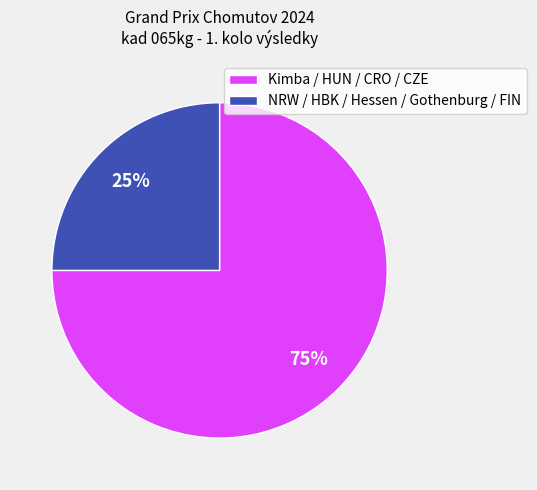

Is it true that NRW / HBK / Hessen / Gothenburg / FIN is 25% of the pie?

True